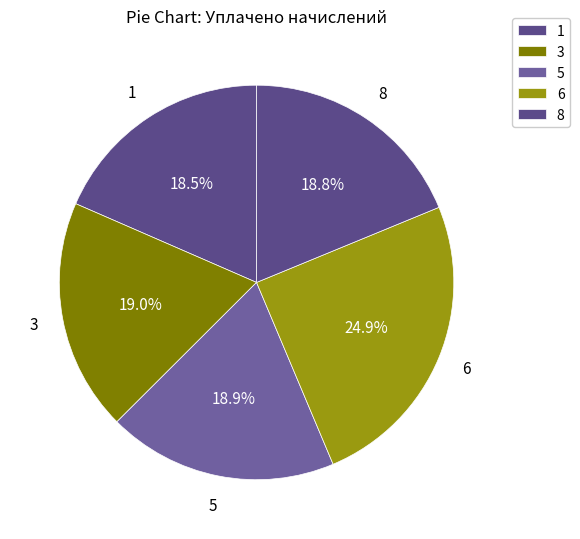

Does 1 account for over 50% of the chart?

No